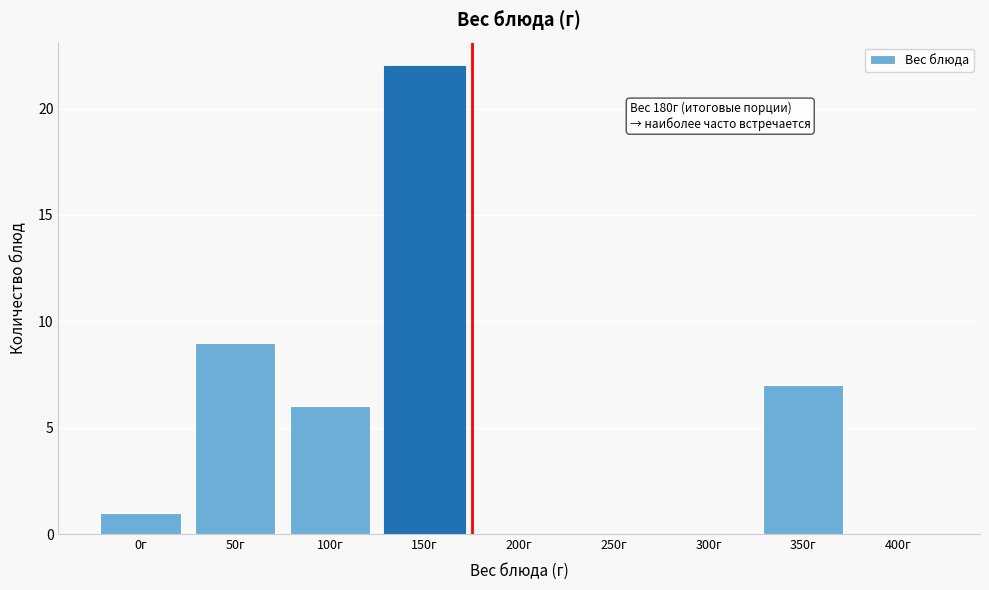

Reading left to right, extract all data points from this chart.

0г=1	50г=9	100г=6	150г=22	200г=0	250г=0	300г=0	350г=7	400г=0